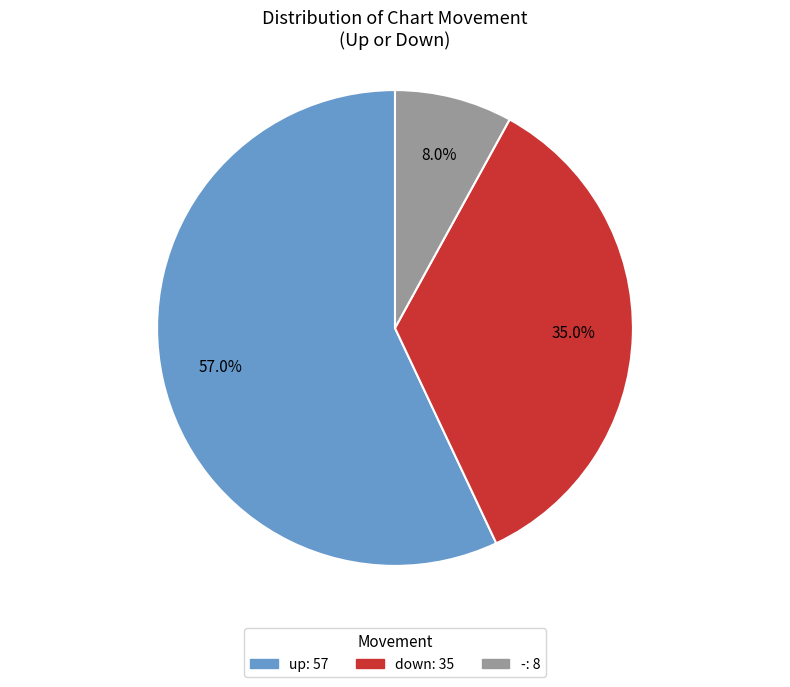

Do up and - together represent more than half of the pie?

Yes